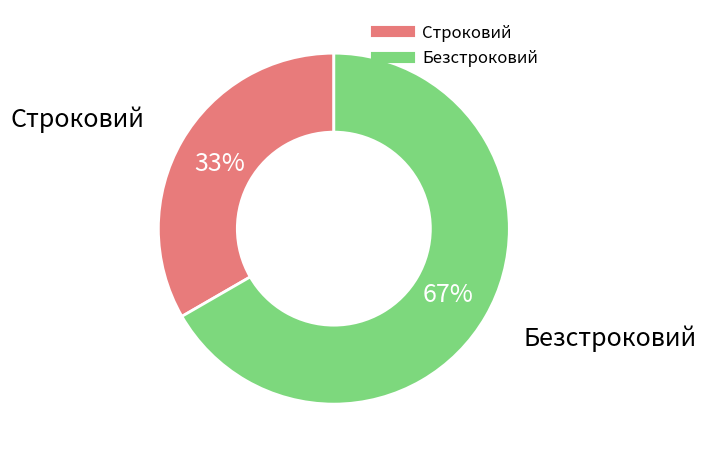

Is there any slice that represents more than half of the pie?

Yes